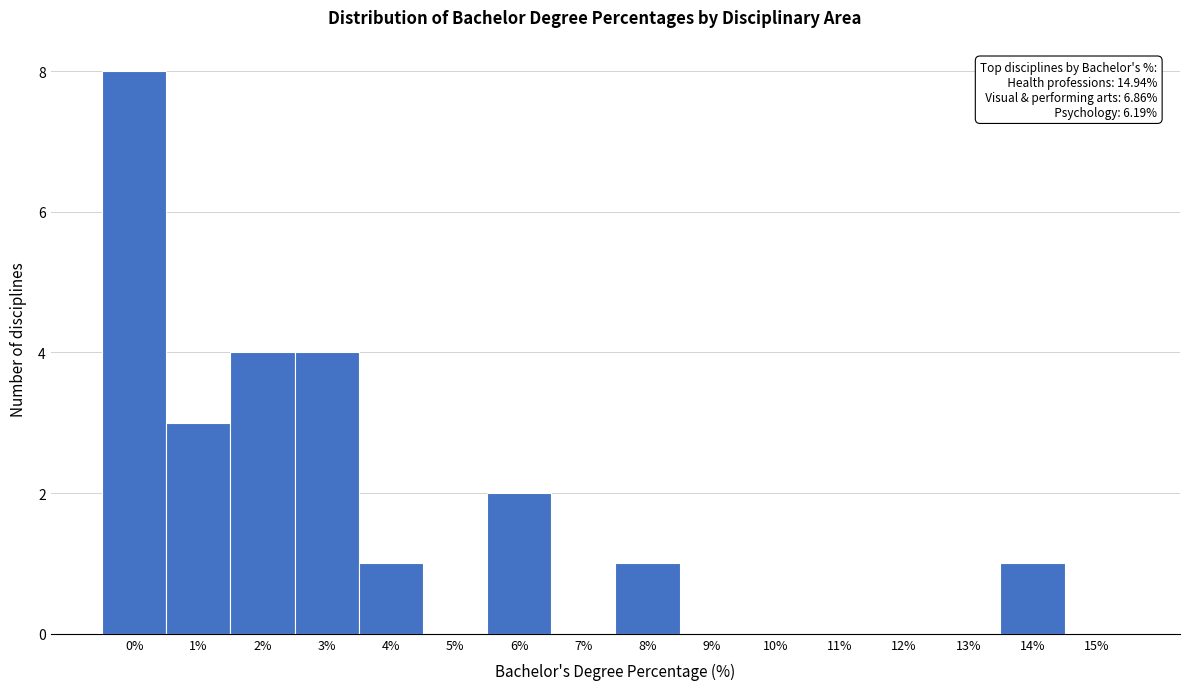

Reading left to right, transcribe all the data shown in this chart.

0%=8	1%=3	2%=4	3%=4	4%=1	5%=0	6%=2	7%=0	8%=1	9%=0	10%=0	11%=0	12%=0	13%=0	14%=1	15%=0